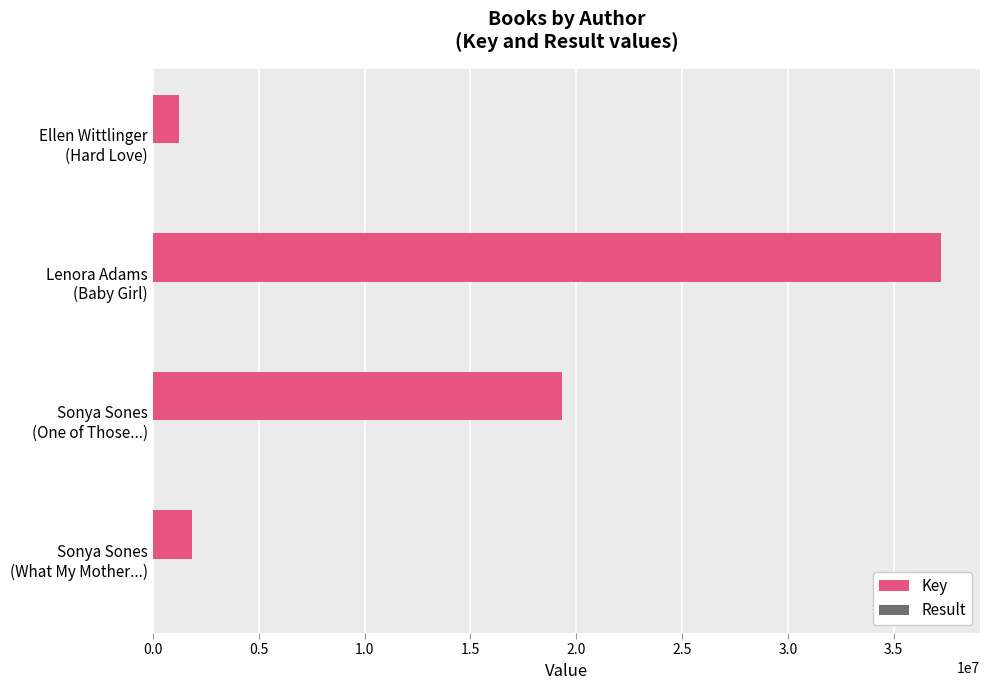

How many categories are shown in the chart?

4